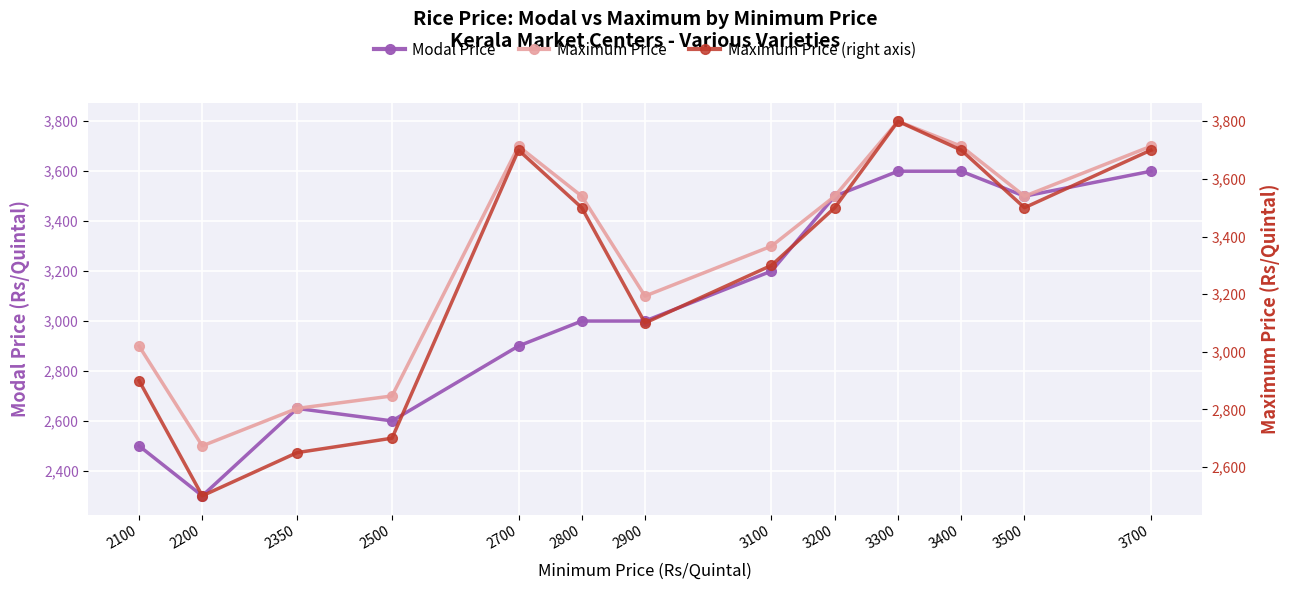

How many data points in Modal Price are less than 3000?

5